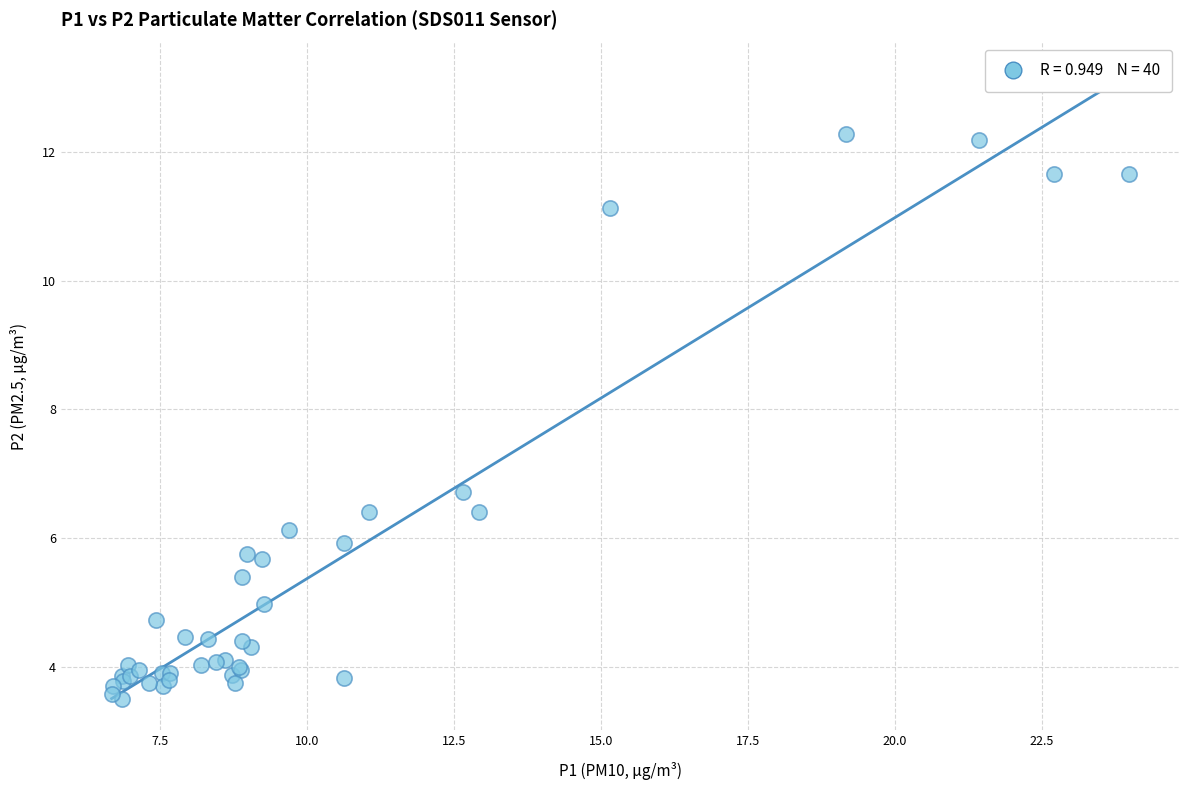

What Y value in the scatter plot is closest to 7?

6.7